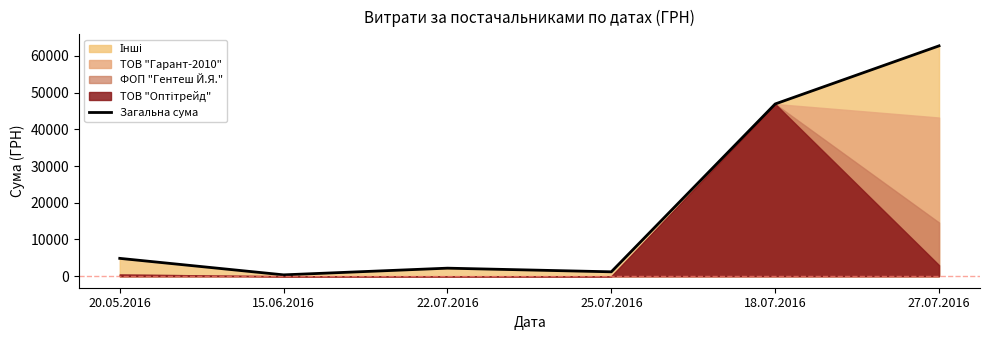

Does the chart display data point markers on the line(s)?

No